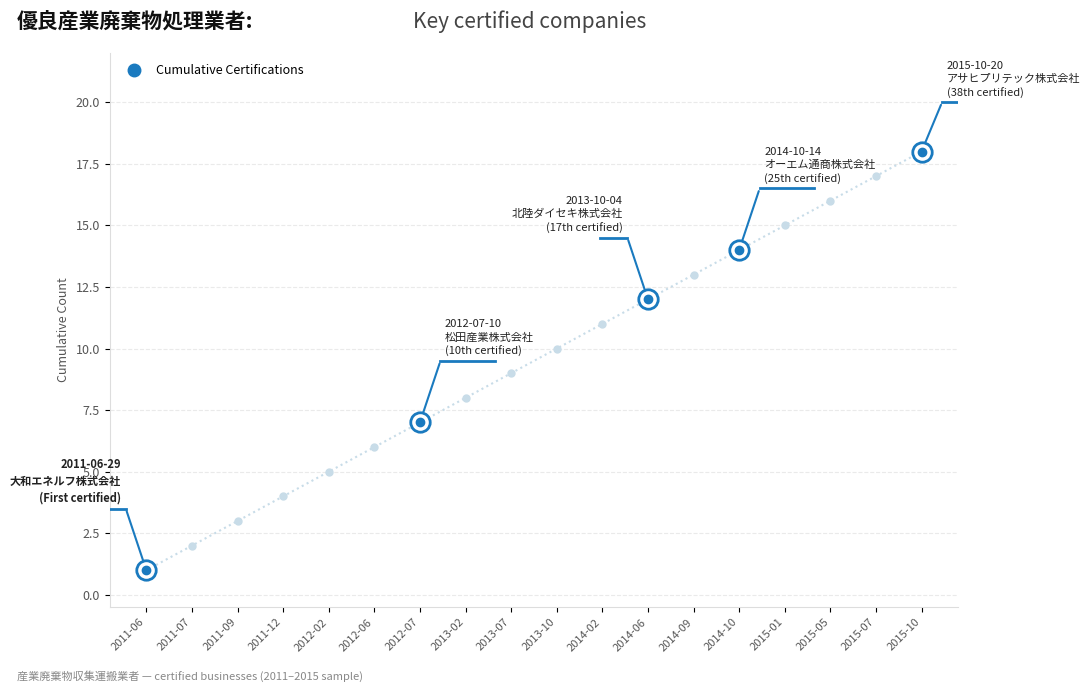

Which has a higher value, 2012-06 or 2013-10?

2013-10